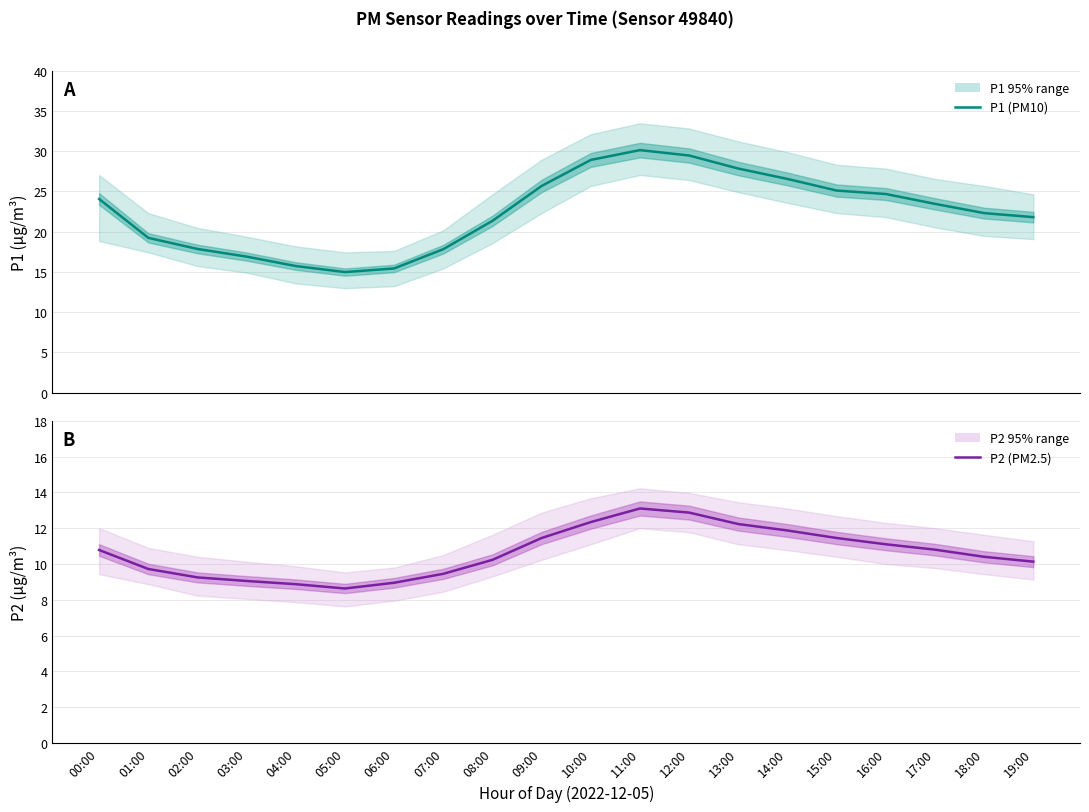

True or false: P2 (PM2.5) and P1 (PM10) intersect in this chart.

False